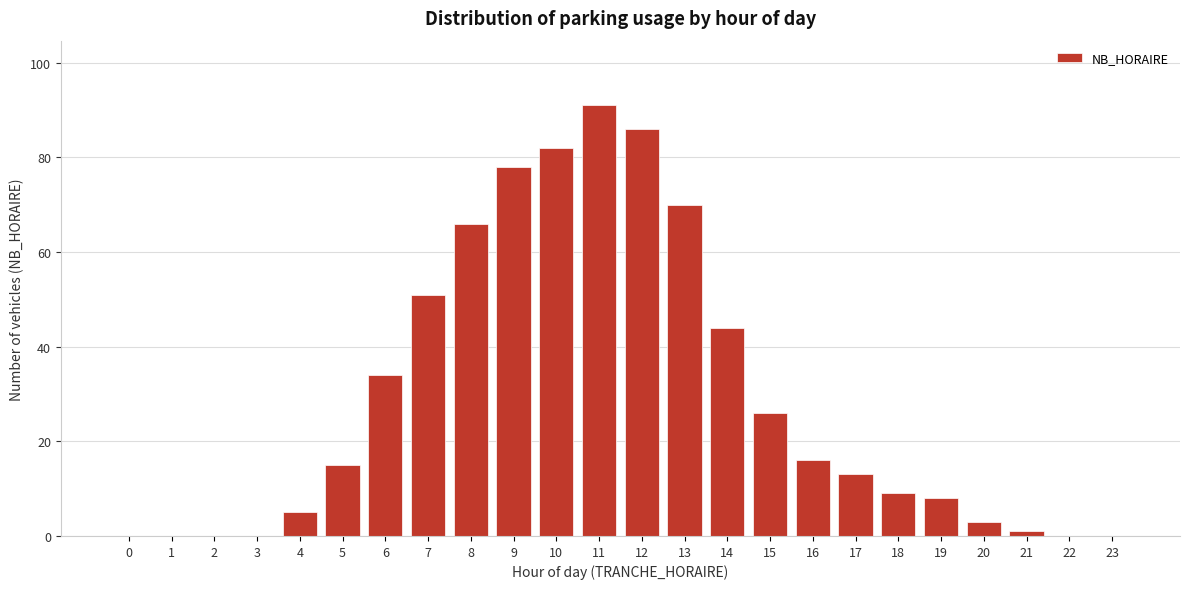

Reading right to left, transcribe all the data shown in this chart.

23=0	22=0	21=1	20=3	19=8	18=9	17=13	16=16	15=26	14=44	13=70	12=86	11=91	10=82	9=78	8=66	7=51	6=34	5=15	4=5	3=0	2=0	1=0	0=0